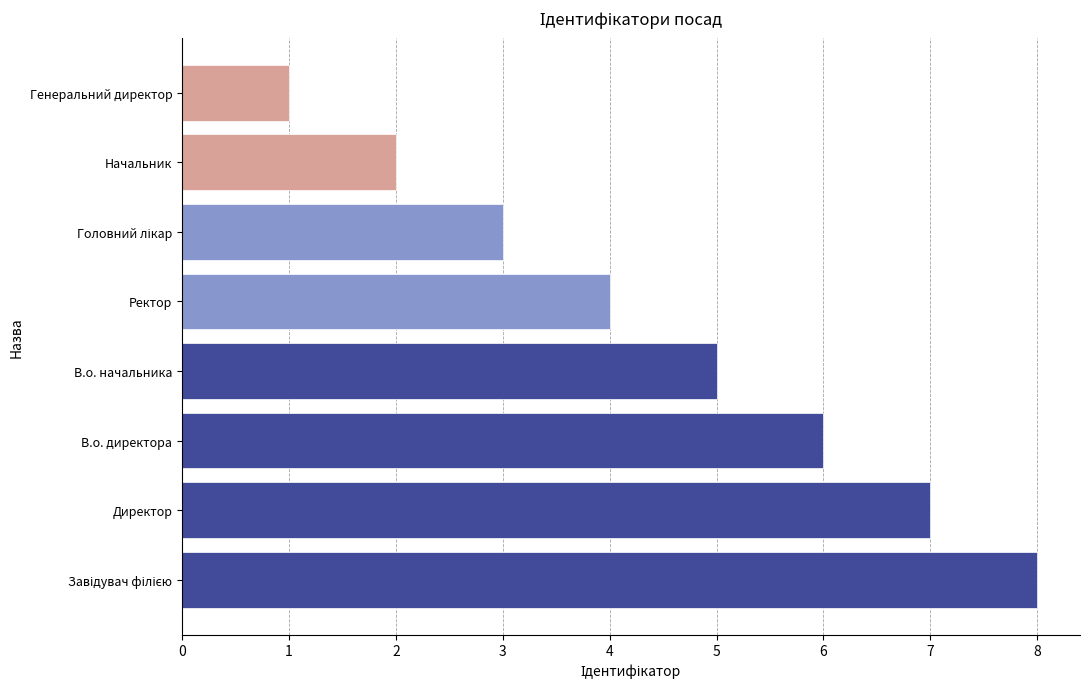

Reading bottom to top, transcribe all the data shown in this chart.

8	7	6	5	4	3	2	1